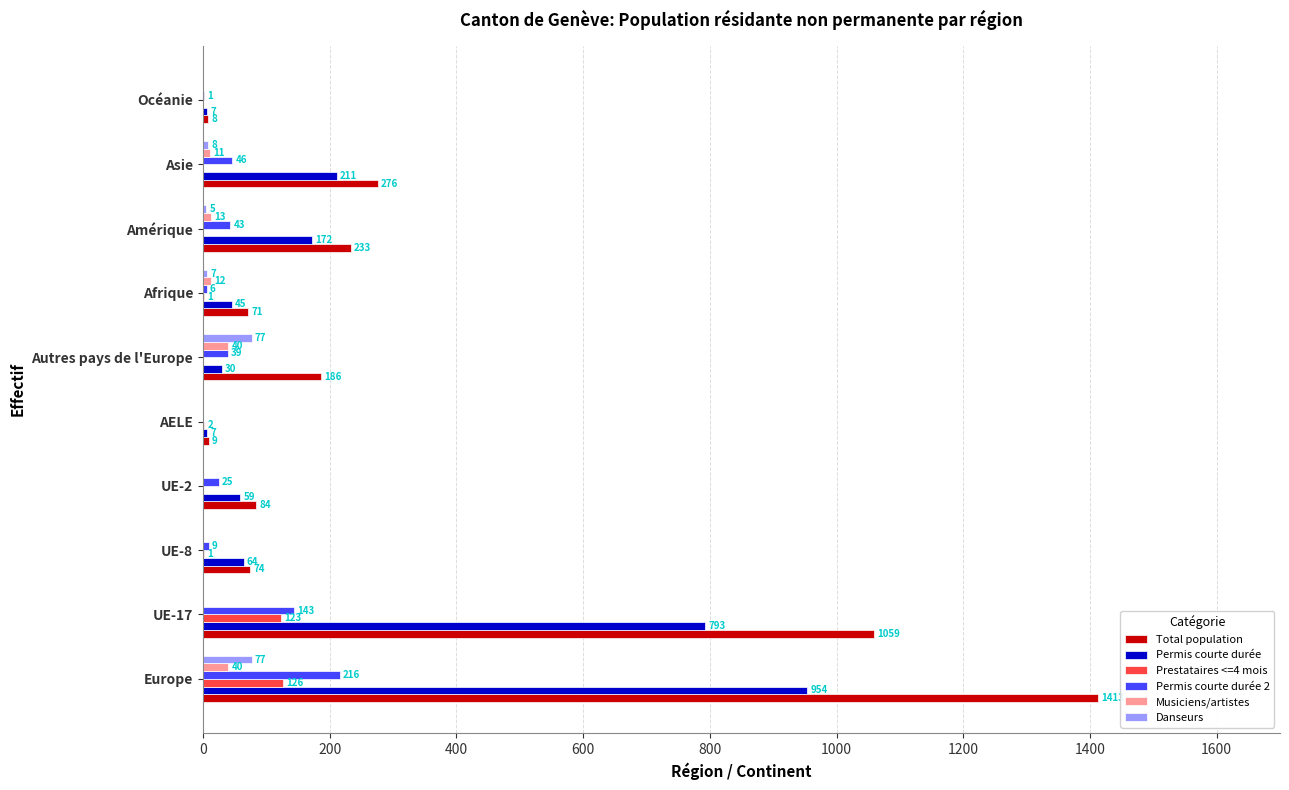

Which series has the largest total across all categories?

Total population